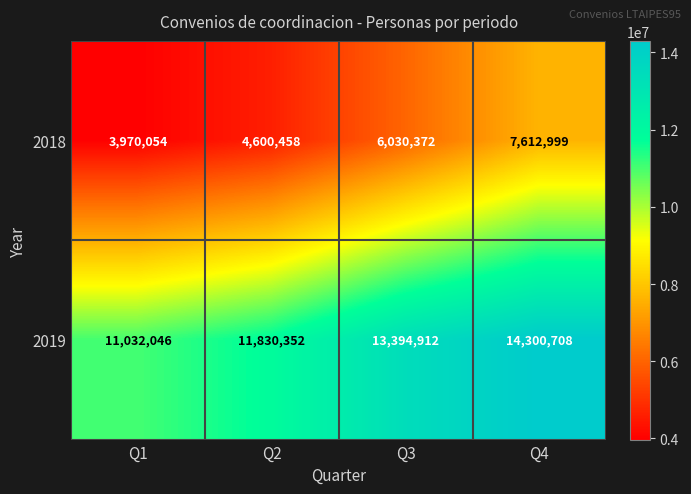

Which series has the largest range (max minus min)?

2018